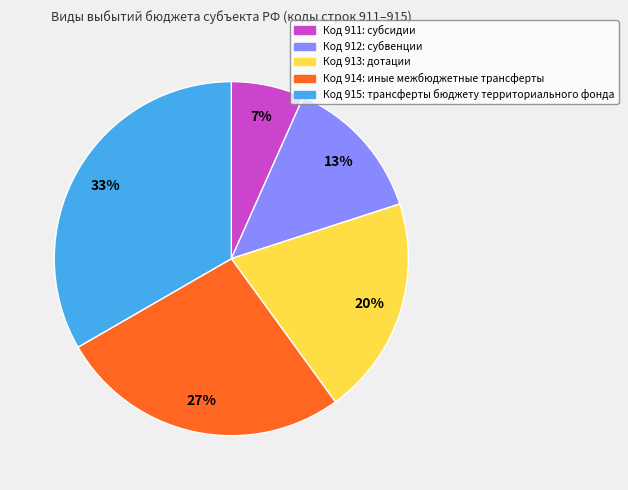

Is there a majority slice in this chart?

No